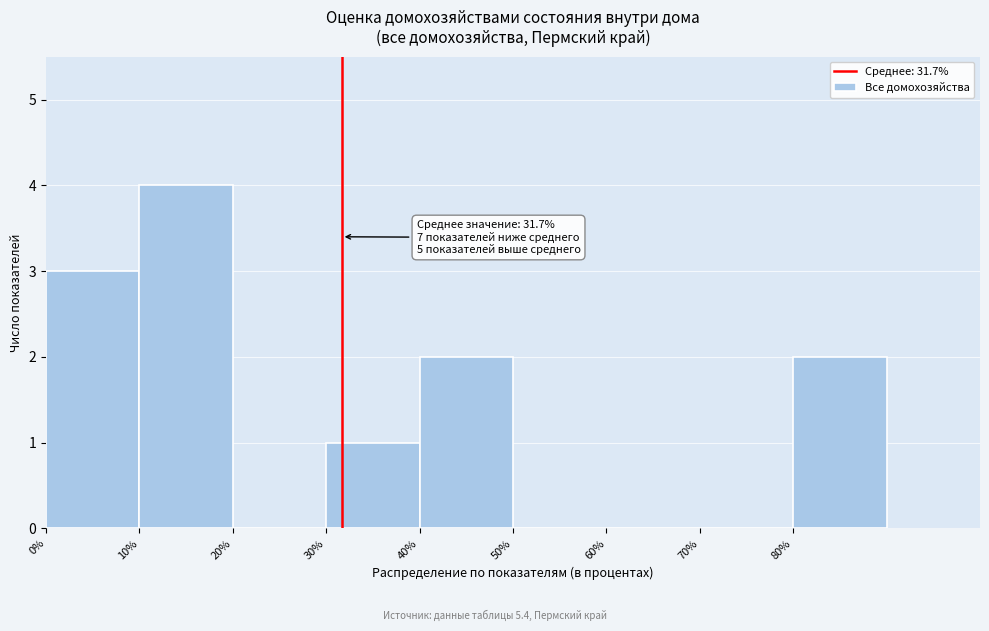

Over which range of the x-axis is the bar tallest?

10 to 20